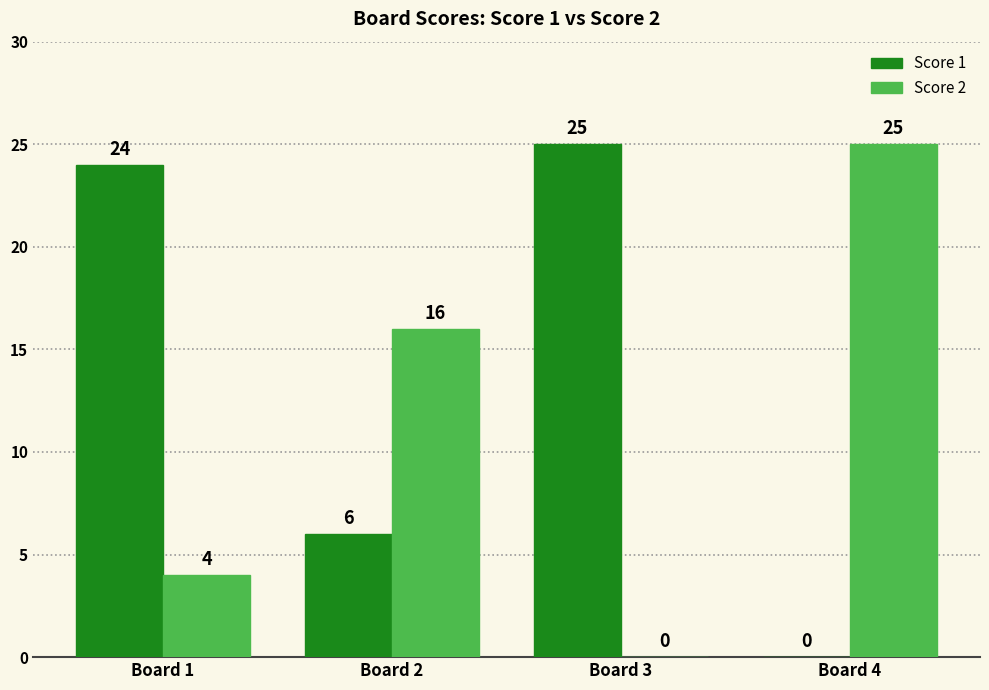

What is the sum of the Score 1 values at Board 3 and Board 1?

49